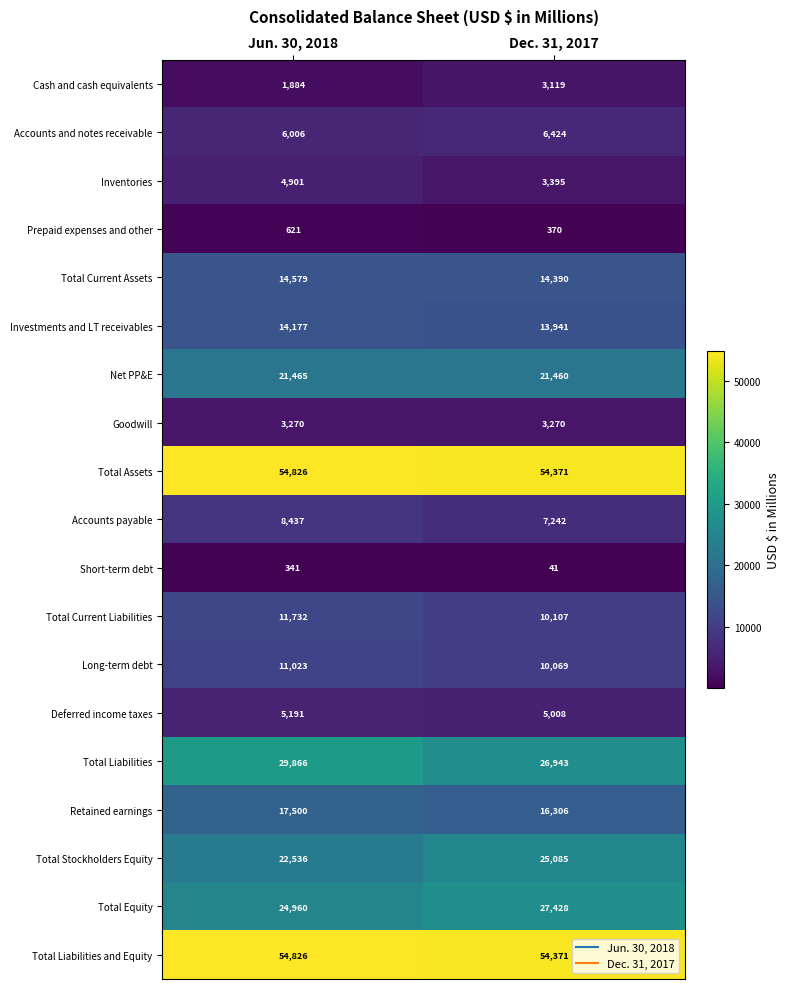

How many categories are shown in the chart?

2